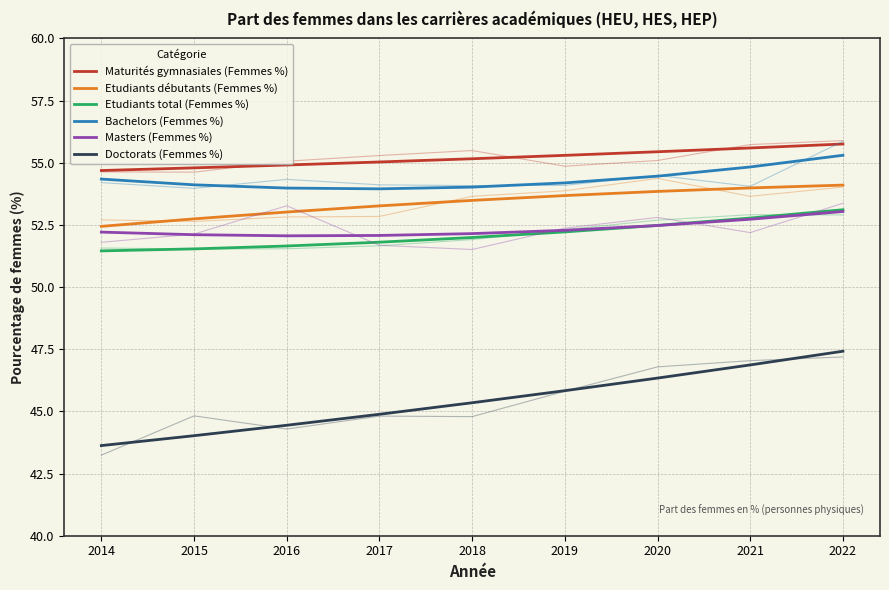

Does the chart display data point markers on the line(s)?

No